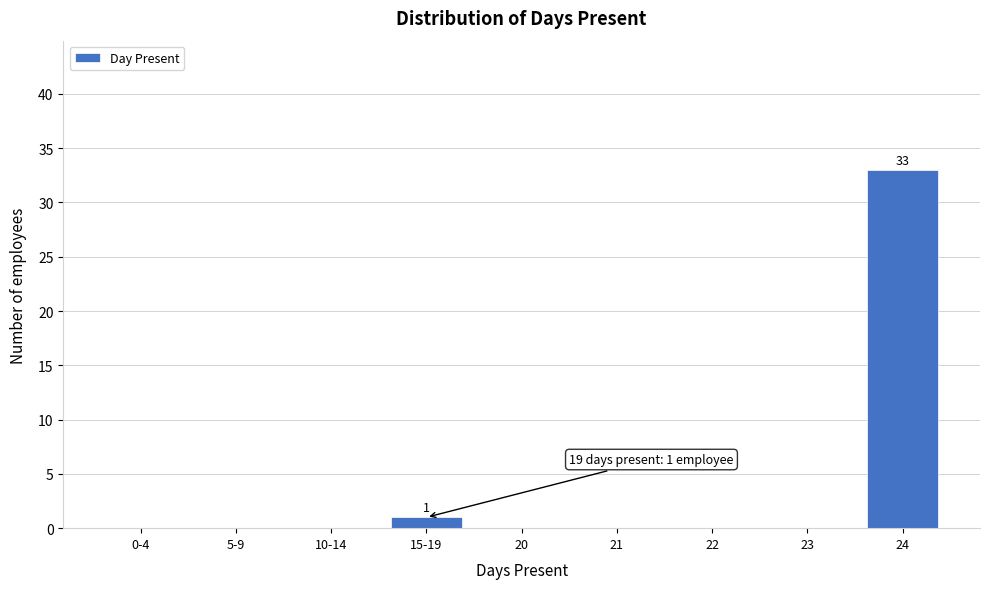

Reading left to right, transcribe all the data shown in this chart.

0-4=0	5-9=0	10-14=0	15-19=1	20=0	21=0	22=0	23=0	24=33